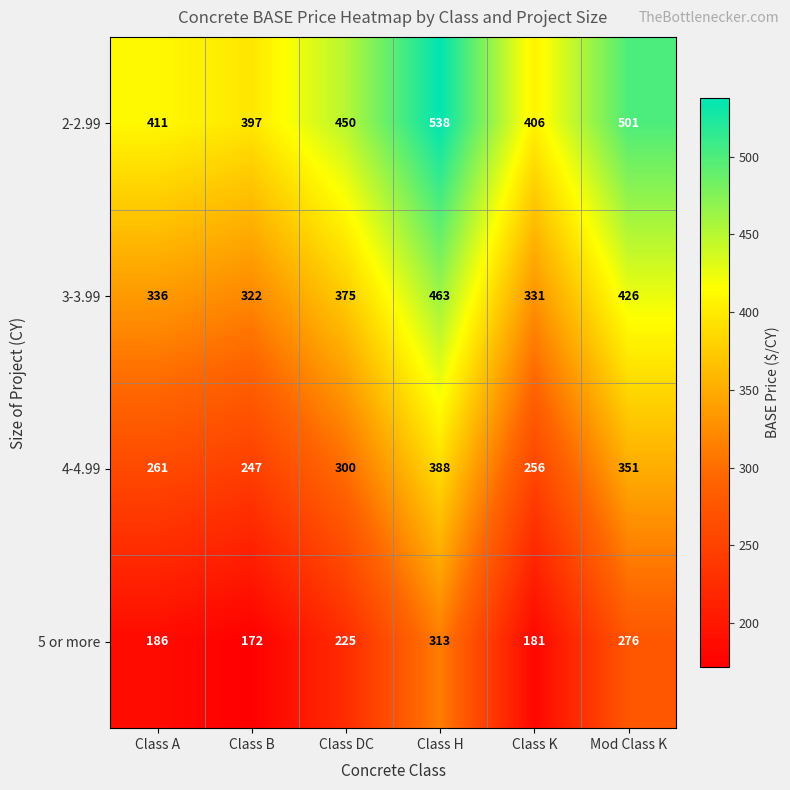

Count the number of categories in the chart.

6